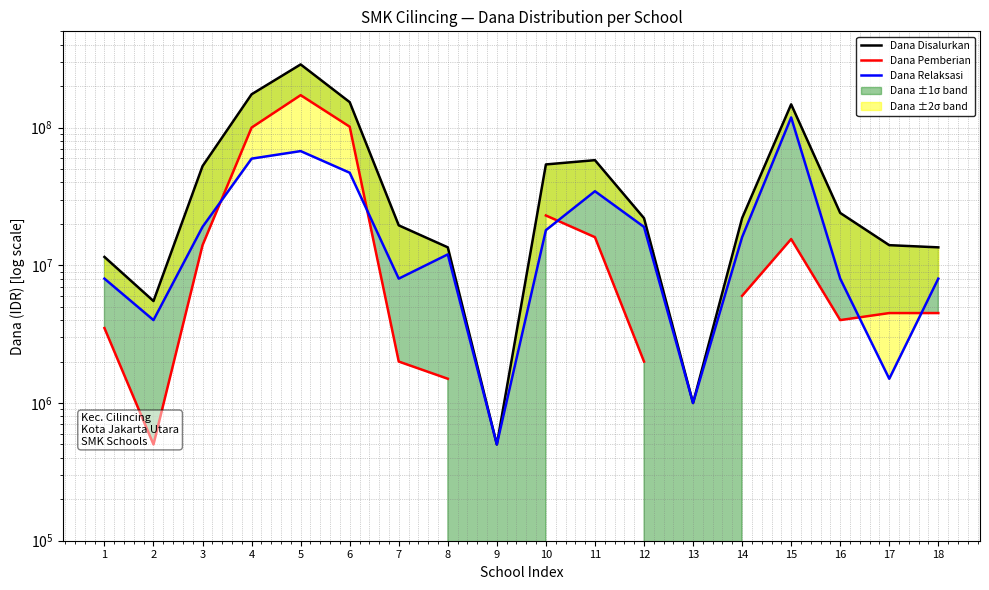

List the series in order of their overall mean, highest first.

Dana Disalurkan, Dana Pemberian, Dana Relaksasi